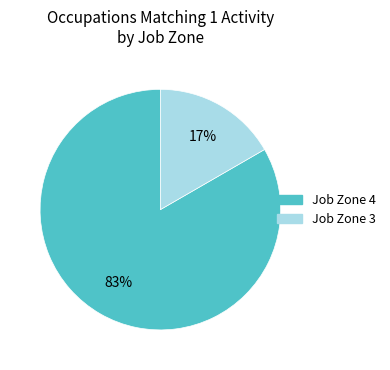

To the nearest percent, what is the average slice percentage?

50%